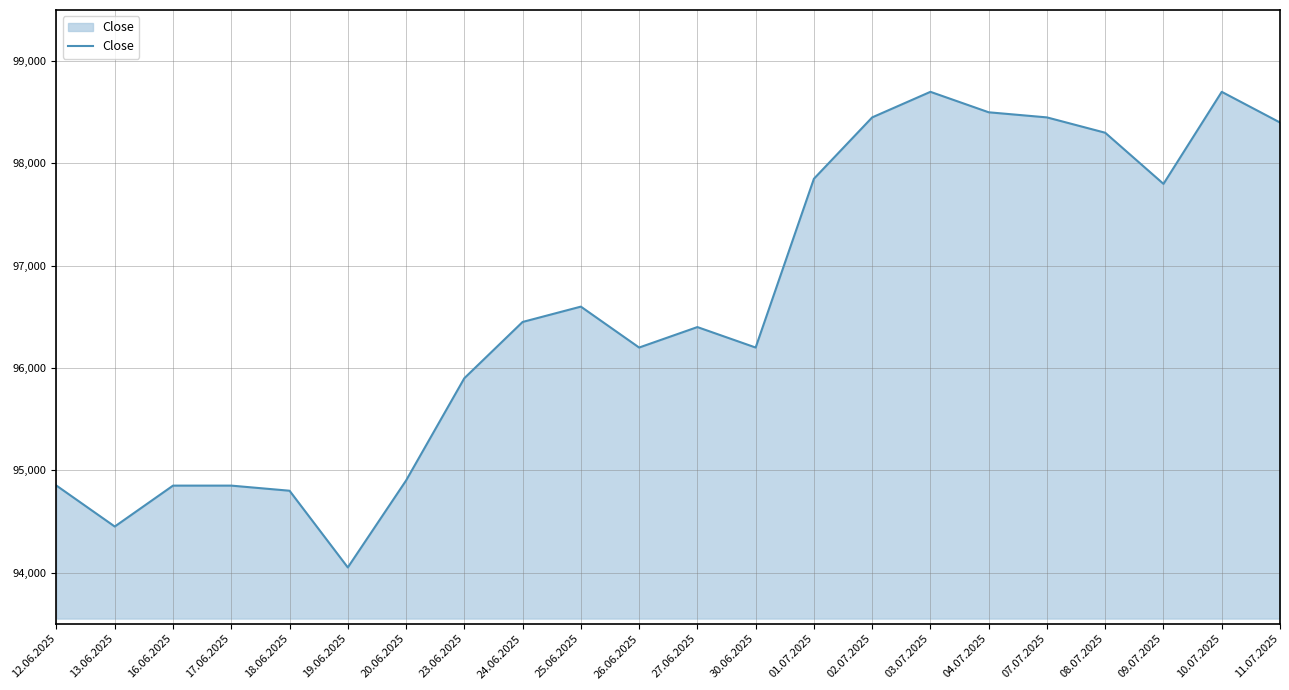

What is the difference between the values at 03.07.2025 and 01.07.2025?

850